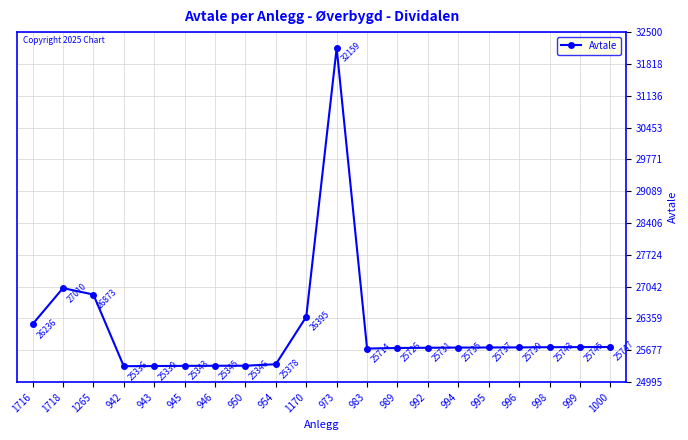

What is the change in value from 983 to 995?

+23